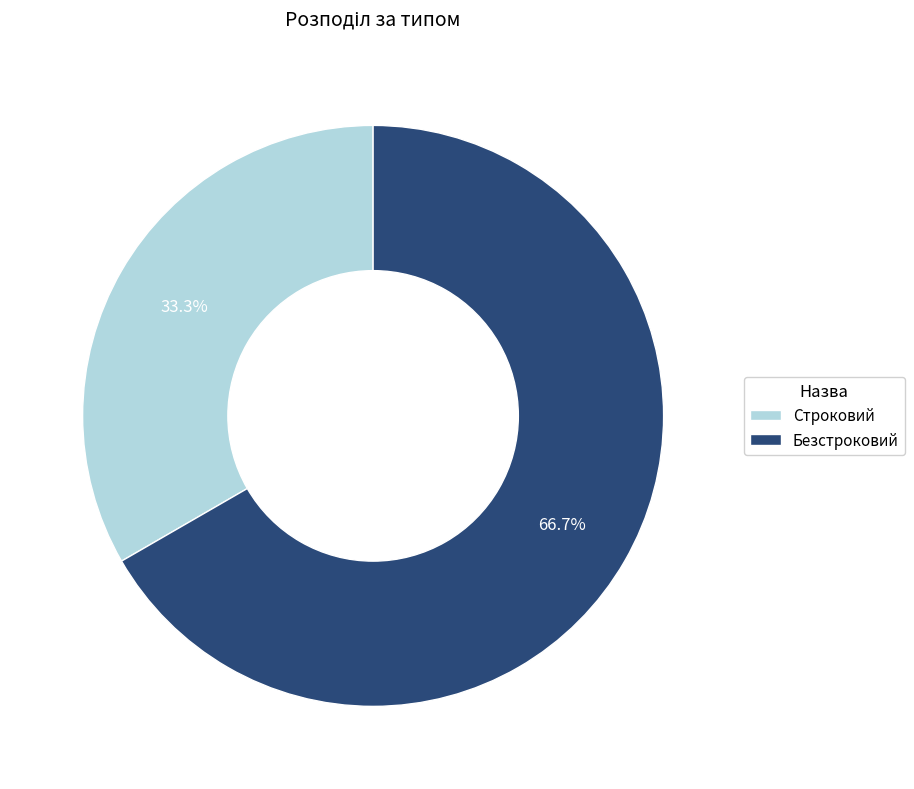

Which category has the biggest portion of the pie?

Безстроковий